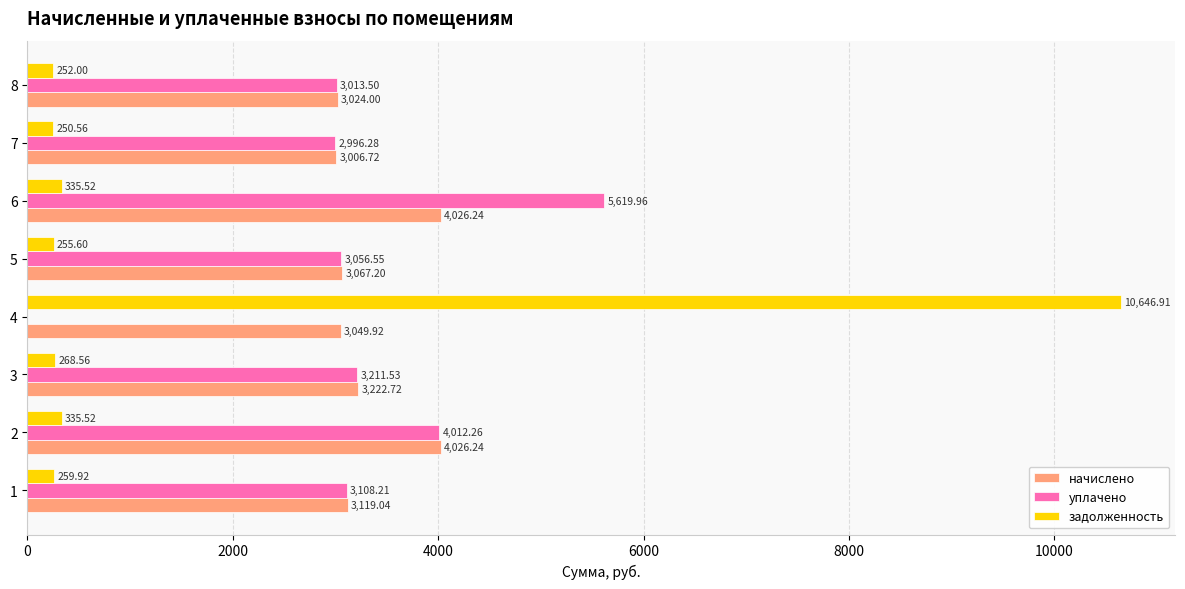

What is the sum of all начислено values?

26542.1